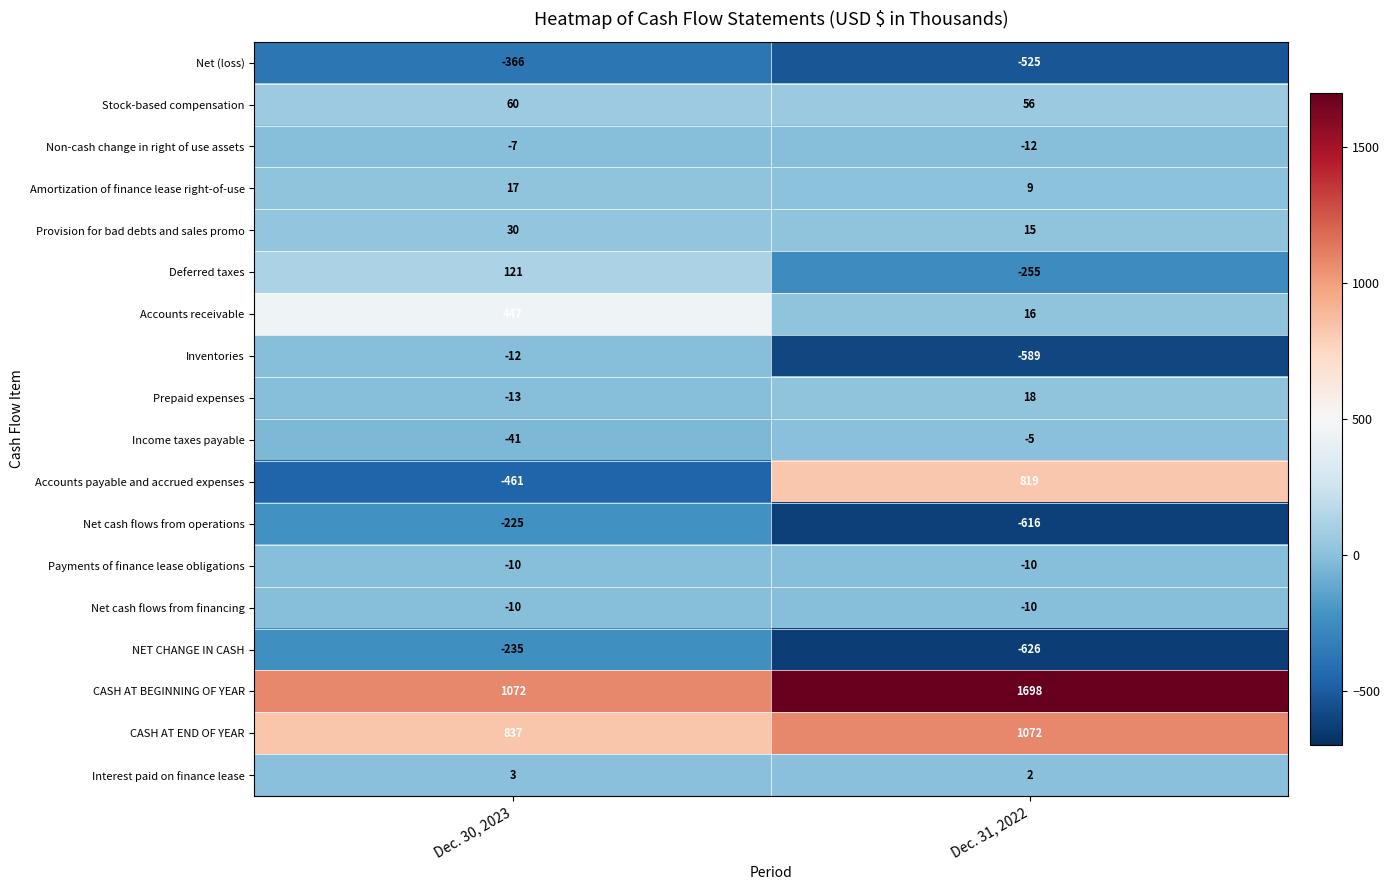

The Deferred taxes series shows -340 at Dec. 31, 2022. True or false?

False